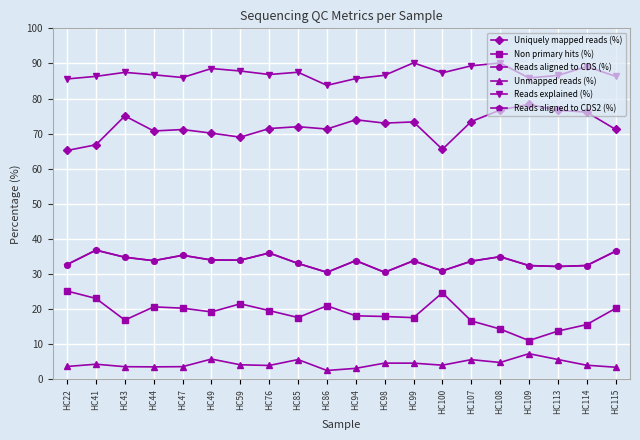

Does the chart have visible grid lines?

Yes